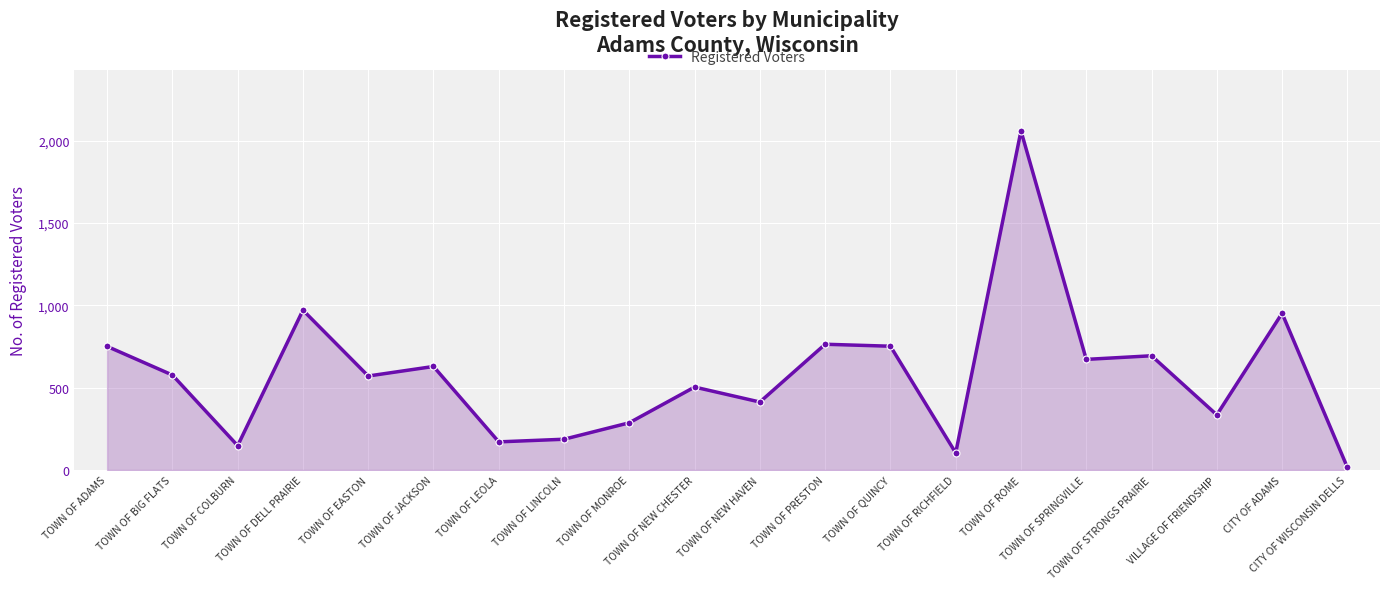

What position from the right is TOWN OF COLBURN?

18